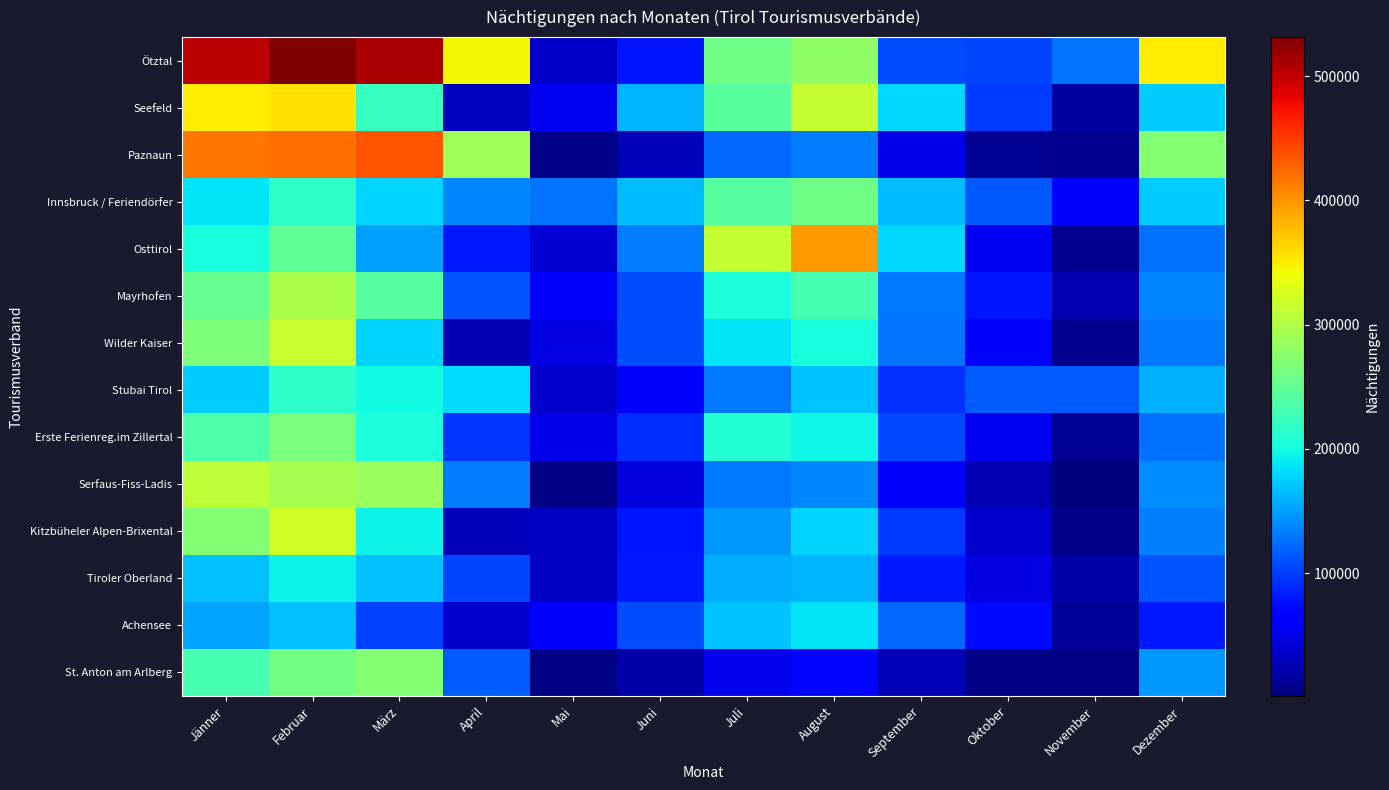

Reading right to left, what are all the values shown in this chart?

Ötztal: Dezember=351043	November=127569	Oktober=102888	September=107477	August=280105	Juli=259195	Juni=79398	Mai=34355	April=343237	März=511867	Februar=531443	Jänner=504205
Seefeld: Dezember=173352	November=15636	Oktober=99804	September=180783	August=313417	Juli=244796	Juni=161371	Mai=54715	April=31281	März=221594	Februar=355602	Jänner=349373
Paznaun: Dezember=270608	November=7318	Oktober=10269	September=49981	August=132843	Juli=122741	Juni=28545	Mai=6561	April=289672	März=435619	Februar=420978	Jänner=417494
Innsbruck / Feriendörfer: Dezember=173341	November=68042	Oktober=113698	September=164985	August=259779	Juli=242731	Juni=166689	Mai=129507	April=138669	März=179179	Februar=218043	Jänner=185579
Osttirol: Dezember=126990	November=8706	Oktober=54074	September=179386	August=396175	Juli=312554	Juni=133127	Mai=41349	April=80546	März=151462	Februar=248325	Jänner=202687
Mayrhofen: Dezember=136503	November=24648	Oktober=78030	September=131355	August=231623	Juli=205108	Juni=107677	Mai=67996	April=110897	März=243099	Februar=296829	Jänner=252882
Wilder Kaiser: Dezember=130136	November=8158	Oktober=68465	September=128155	August=203093	Juli=186725	Juni=106936	Mai=48229	April=24940	März=178569	Februar=314666	Jänner=266644
Stubai Tirol: Dezember=158977	November=116818	Oktober=115890	September=92851	August=169216	Juli=131363	Juni=66848	Mai=37876	April=183191	März=198415	Februar=216421	Jänner=173633
Erste Ferienreg.im Zillertal: Dezember=126839	November=11063	Oktober=54613	September=105607	August=196710	Juli=208381	Juni=91367	Mai=49848	April=96050	März=205442	Februar=266101	Jänner=235605
Serfaus-Fiss-Ladis: Dezember=141884	November=1086	Oktober=24567	September=63662	August=138936	Juli=130365	Juni=45073	Mai=3986	April=132379	März=286937	Februar=294338	Jänner=307974
Kitzbüheler Alpen-Brixental: Dezember=135641	November=6995	Oktober=37222	September=96624	August=177232	Juli=147856	Juni=79635	Mai=32752	April=29223	März=194703	Februar=320855	Jänner=272230
Tiroler Oberland: Dezember=112650	November=21793	Oktober=47308	September=80781	August=161305	Juli=157456	Juni=80856	Mai=32600	April=104549	März=167486	Februar=194679	Jänner=167540
Achensee: Dezember=81809	November=13417	Oktober=72685	September=123171	August=187282	Juli=169369	Juni=108409	Mai=62209	April=36867	März=101041	Februar=168565	Jänner=152841
St. Anton am Arlberg: Dezember=146758	November=4412	Oktober=4543	September=27778	August=70905	Juli=52815	Juni=21718	Mai=5039	April=116703	März=271515	Februar=261059	Jänner=231513